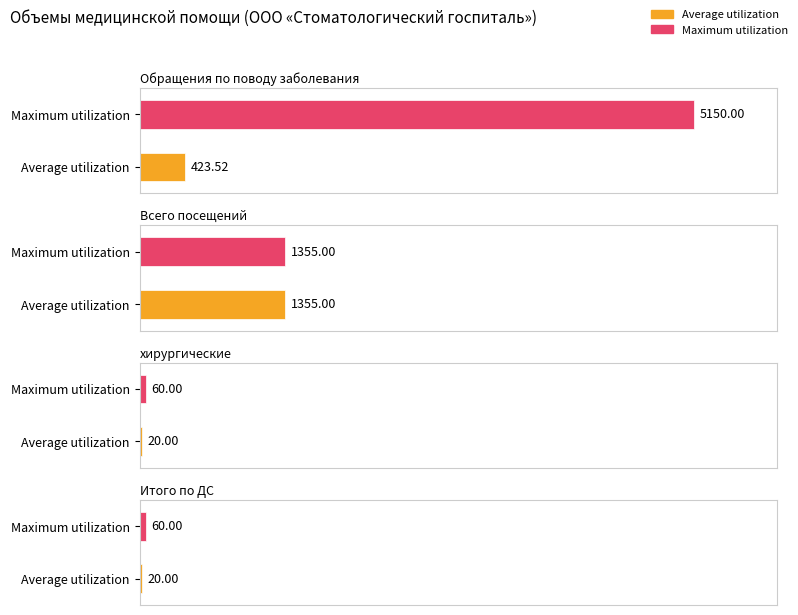

What is the difference between the maximum and second lowest values in the Maximum utilization series?

5090.0